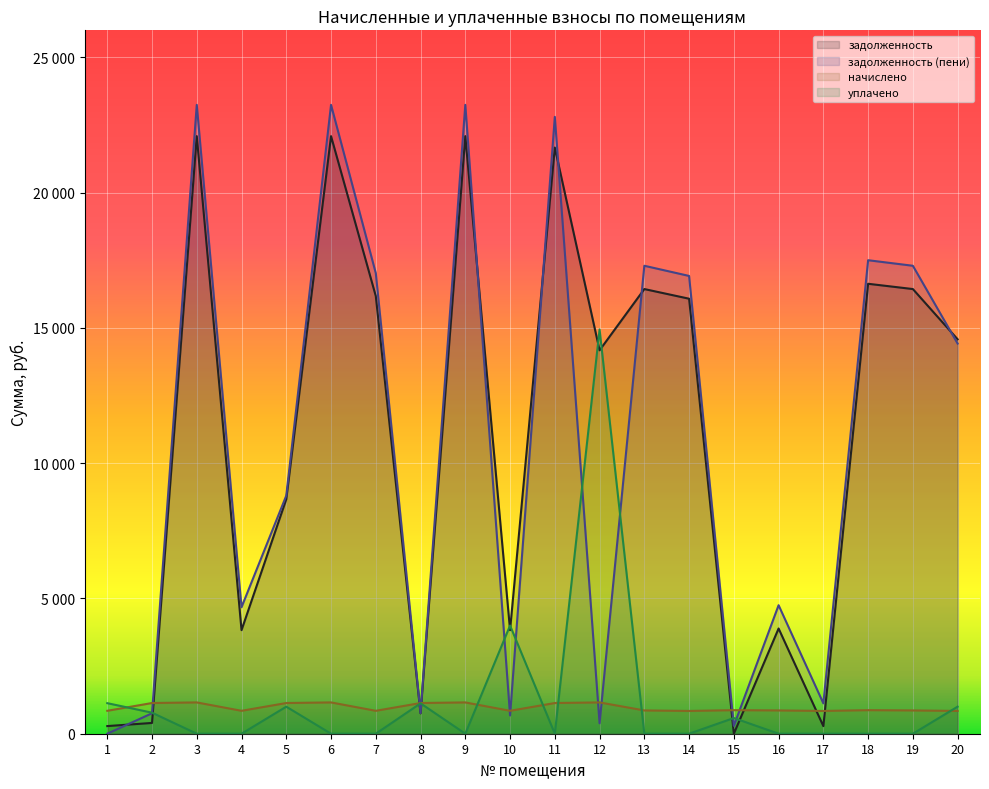

True or false: задолженность (пени) and уплачено intersect in this chart.

True